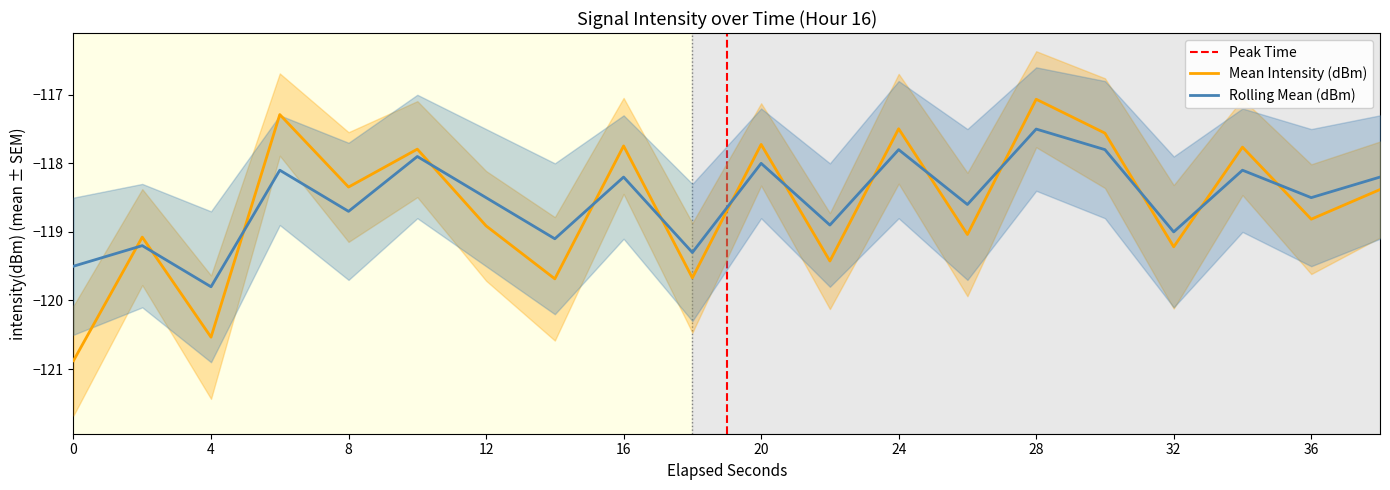

Which series has the largest range (max minus min)?

Mean Intensity (dBm)